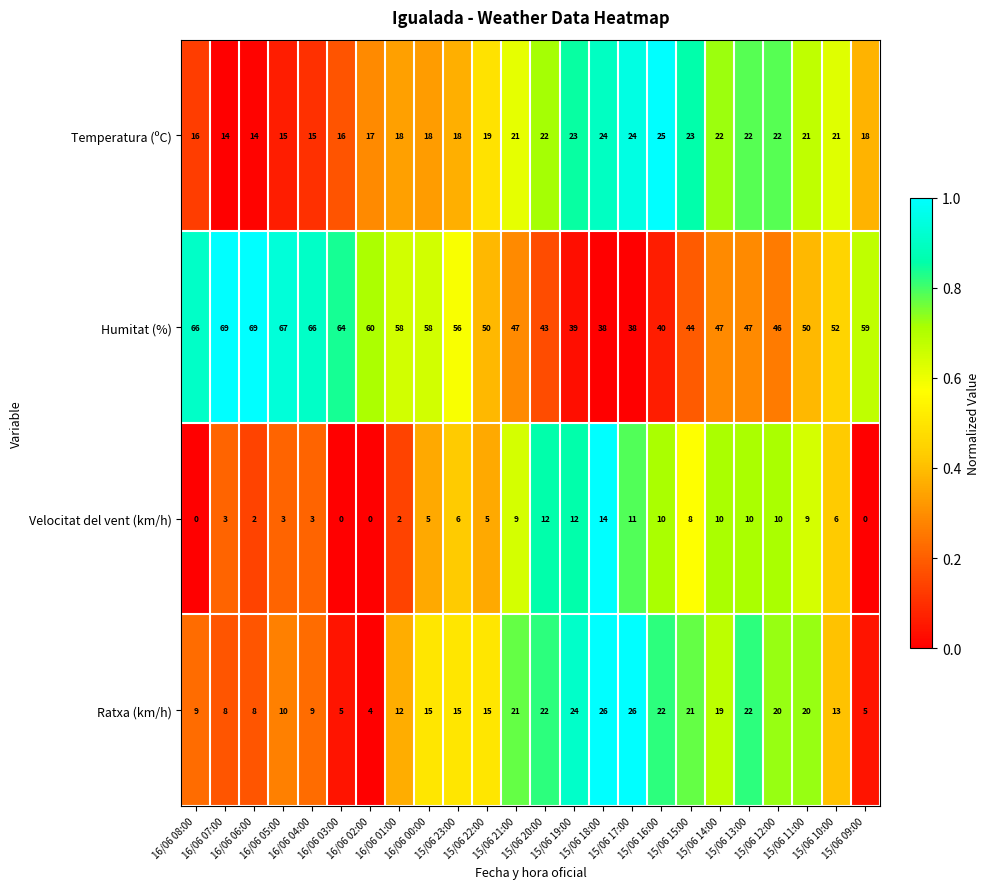

At which category is the sum across all series the highest?

15/06 18:00